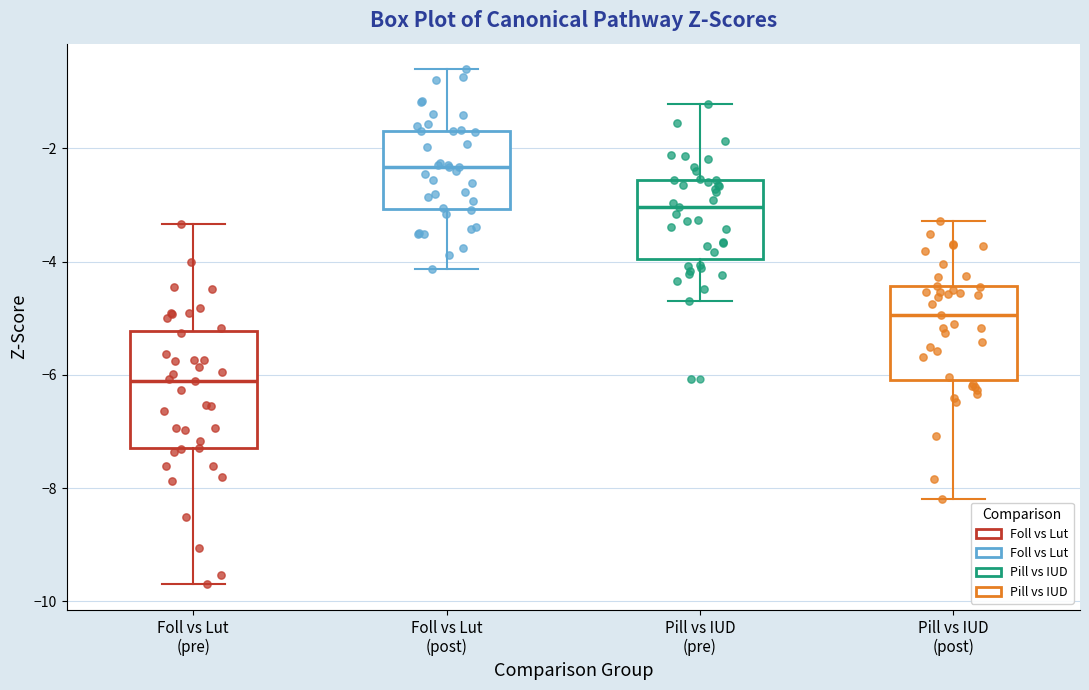

Reading left to right, read every box against the y-axis: the position of its median line, the range the box covers, and the ends of its whiskers. The values are not printed on the chart, so give them approximately, as read against the axis.

Foll vs Lut (pre): median -6.2, box -7.2 to -5.2, whiskers -9.6 to -3.4
Foll vs Lut (post): median -2.4, box -3.0 to -1.6, whiskers -4.2 to -0.6
Pill vs IUD (pre): median -3.0, box -4.0 to -2.6, whiskers -4.6 to -1.2
Pill vs IUD (post): median -5.0, box -6.0 to -4.4, whiskers -8.2 to -3.2